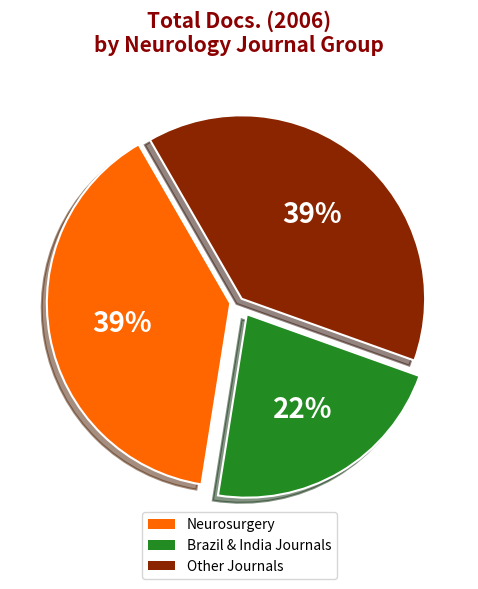

Does any single category account for the majority?

No